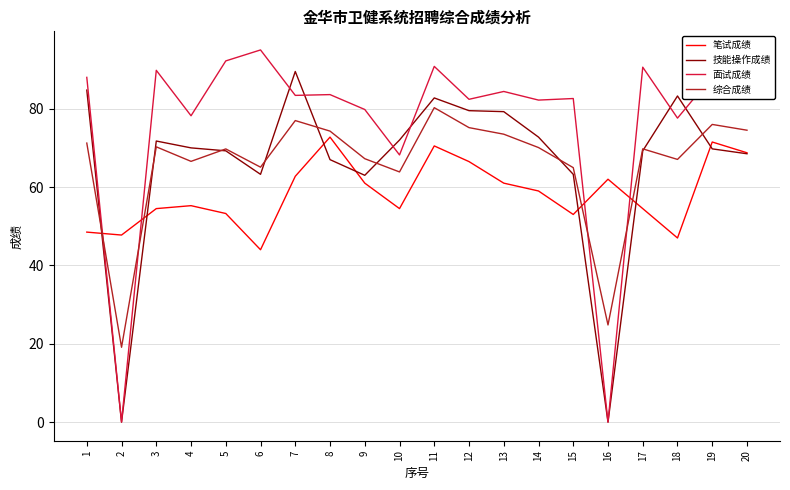

True or false: 笔试成绩 has more than 2 interior local peaks.

True